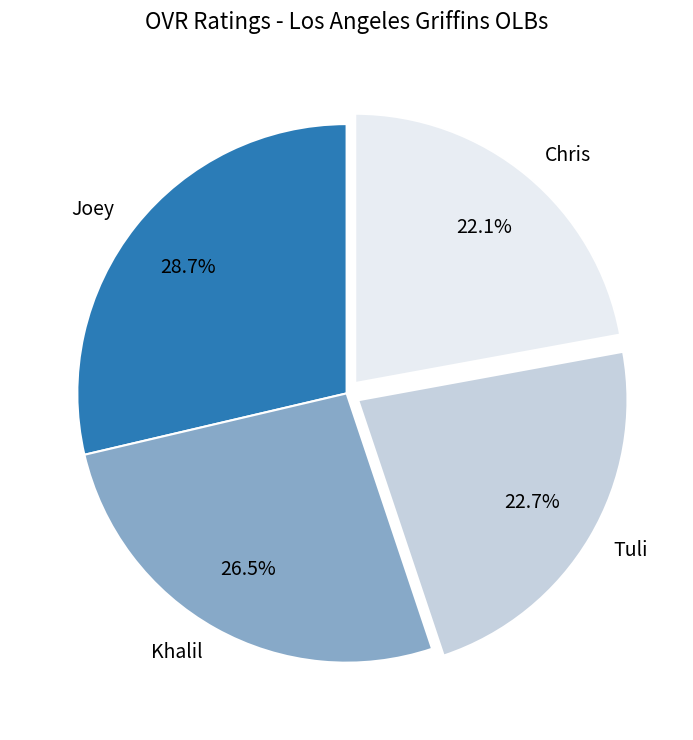

What is the largest slice in the pie chart?

Joey